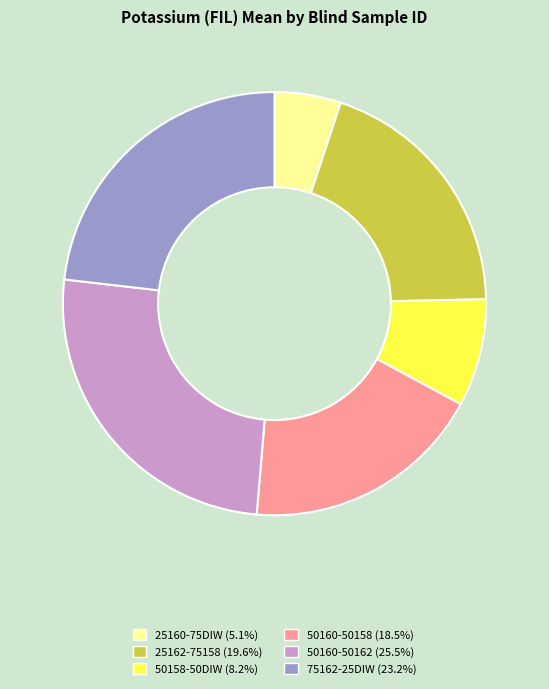

Rank the categories by value from lowest to highest.

25160-75DIW, 50158-50DIW, 50160-50158, 25162-75158, 75162-25DIW, 50160-50162